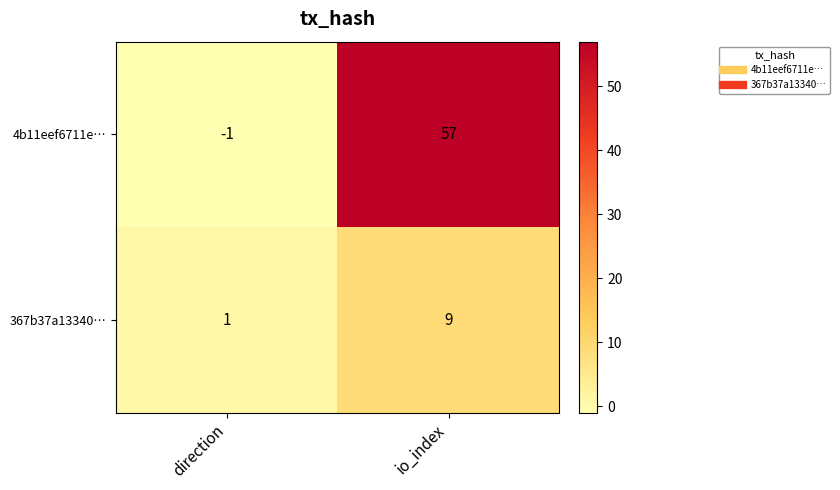

Where is 367b37a13340… nearest to the value 5?

direction